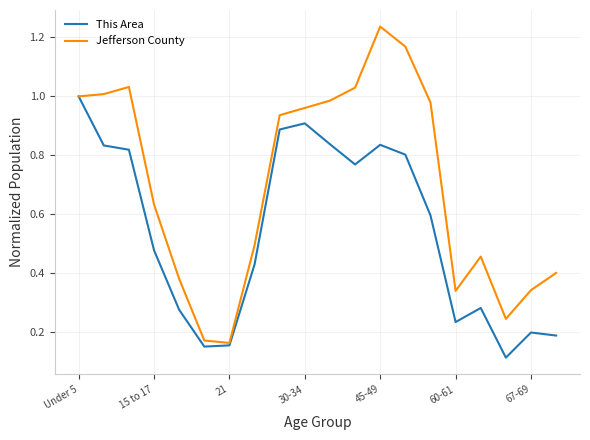

Which series has the largest range (max minus min)?

Jefferson County